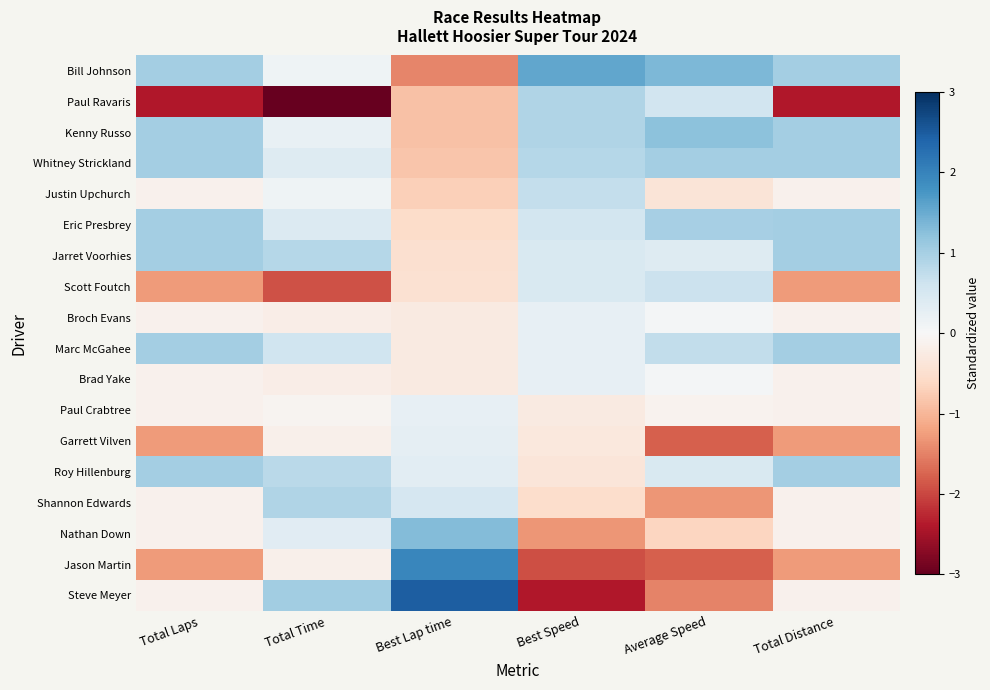

Count the number of categories in the chart.

6